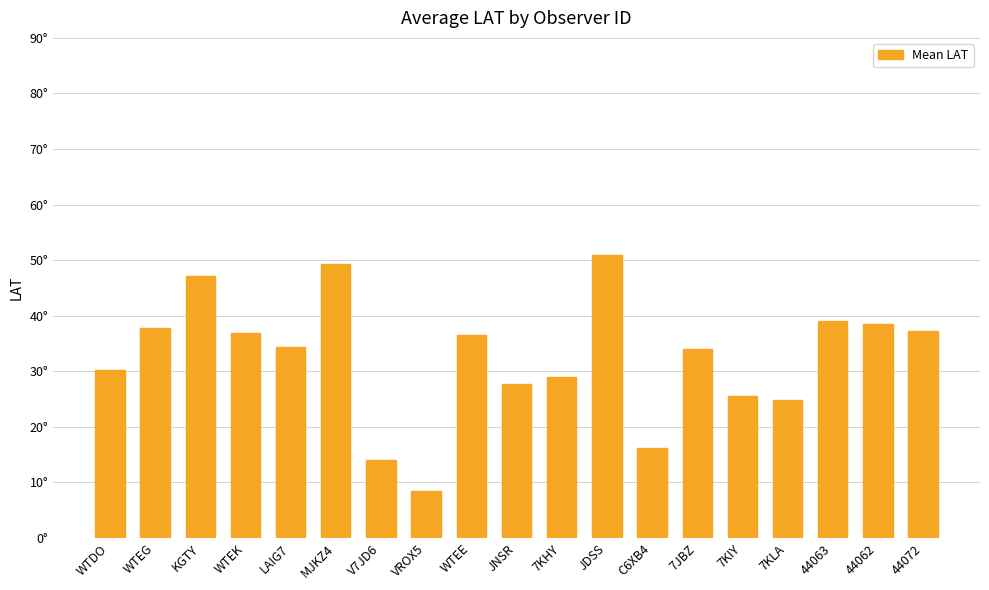

Does the chart contain any negative values?

No